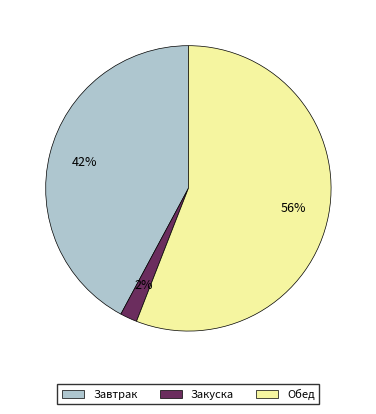

To the nearest percent, what is the difference between the largest and smallest slice percentages?

54%